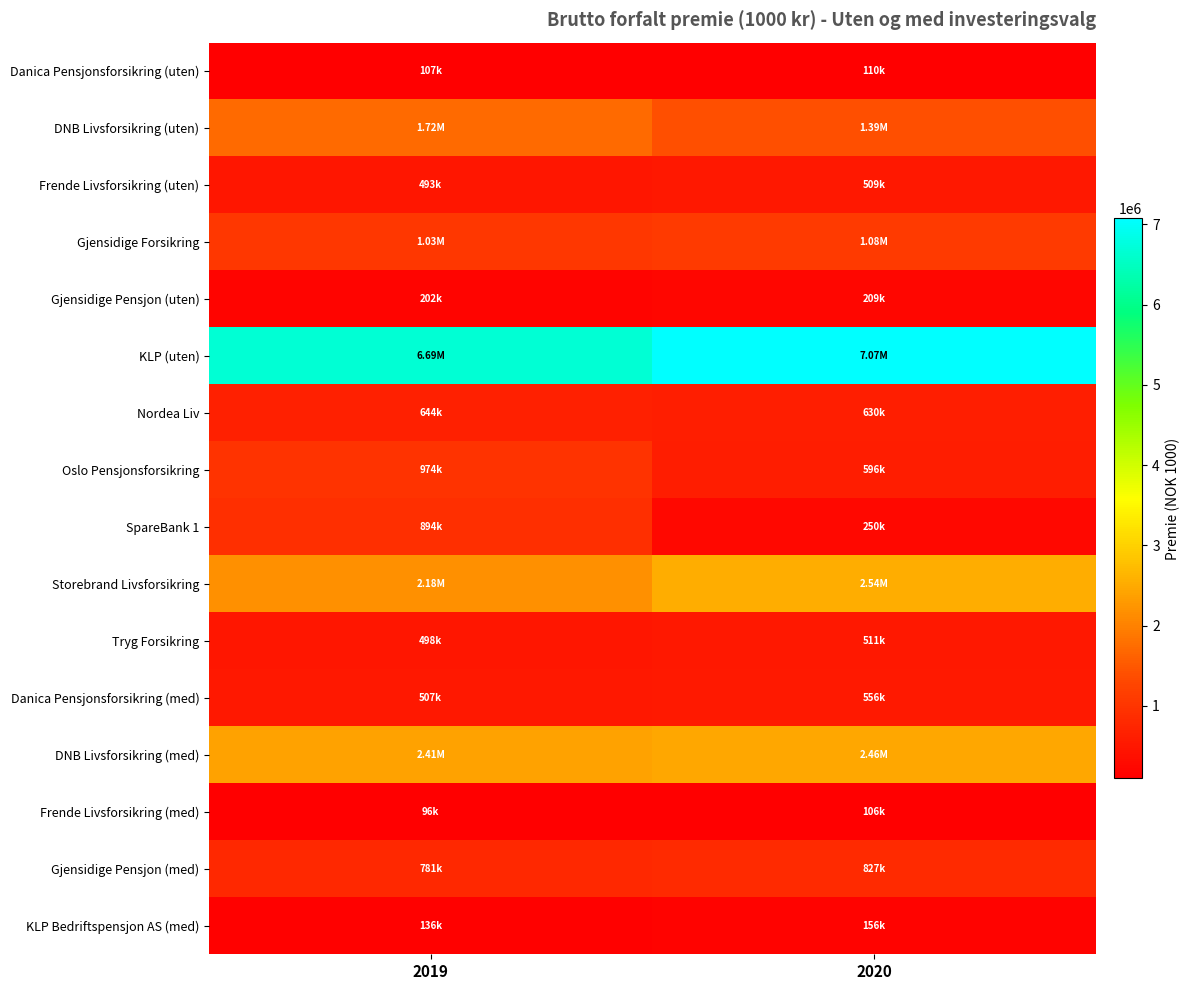

Which series has the largest range (max minus min)?

SpareBank 1